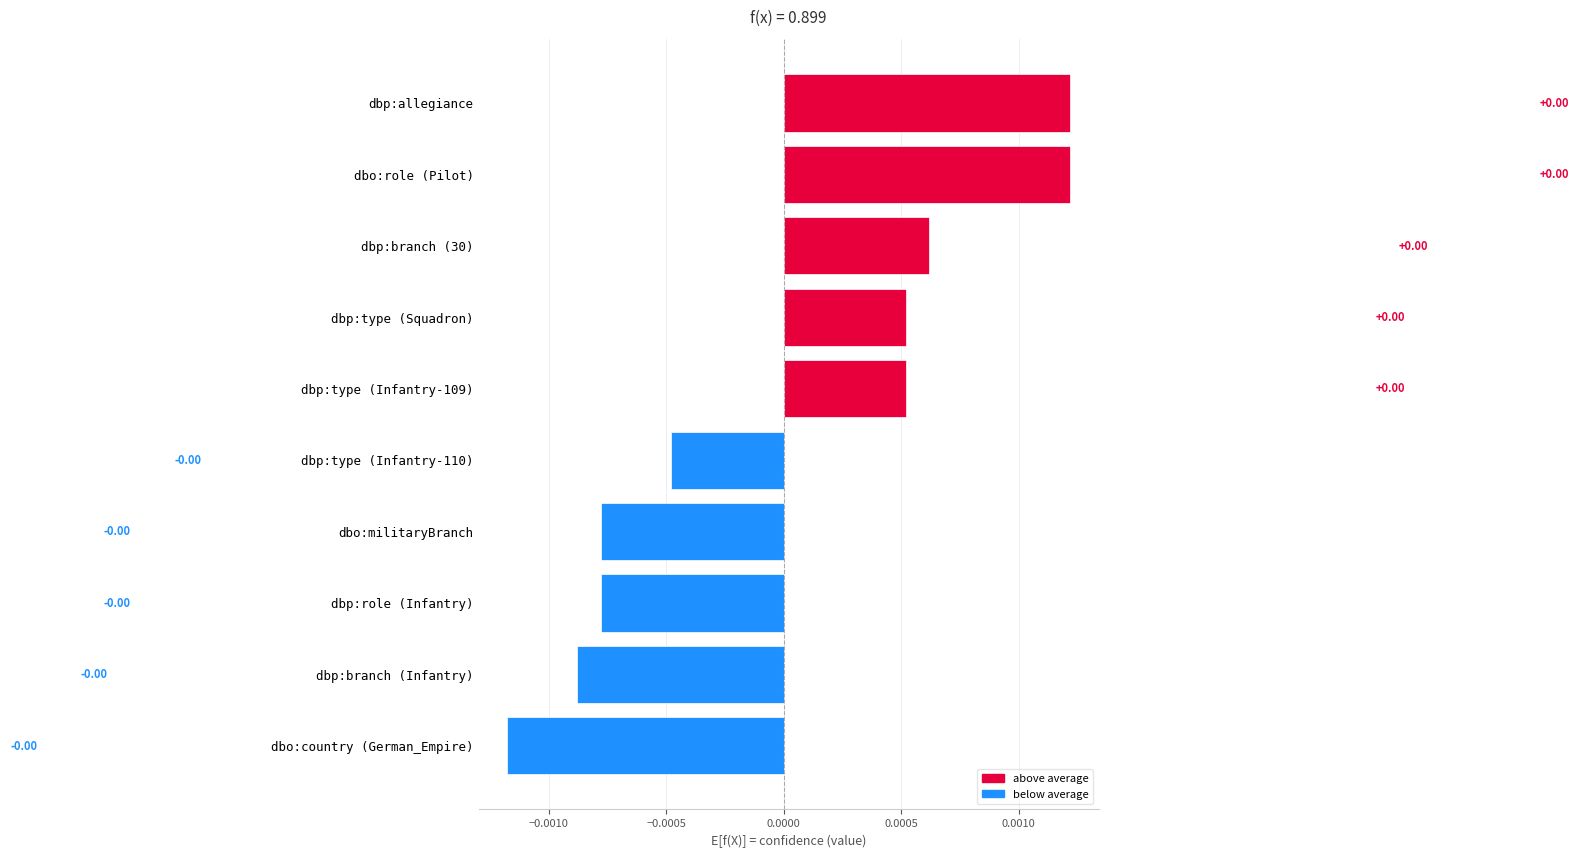

How many values are above zero?

5